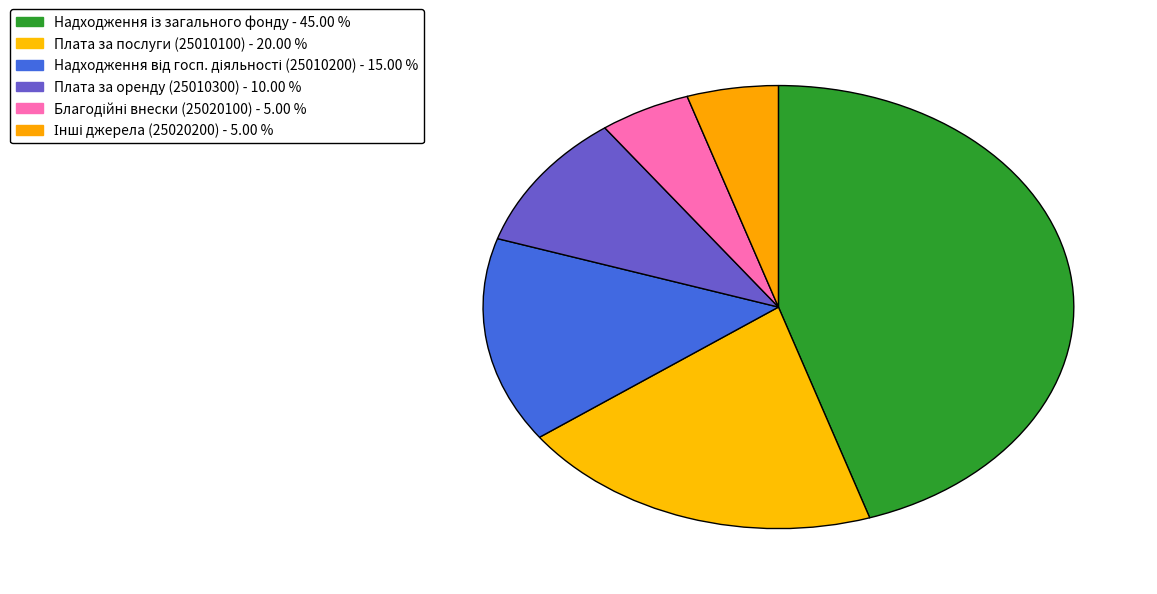

Count the number of slices in the pie.

6